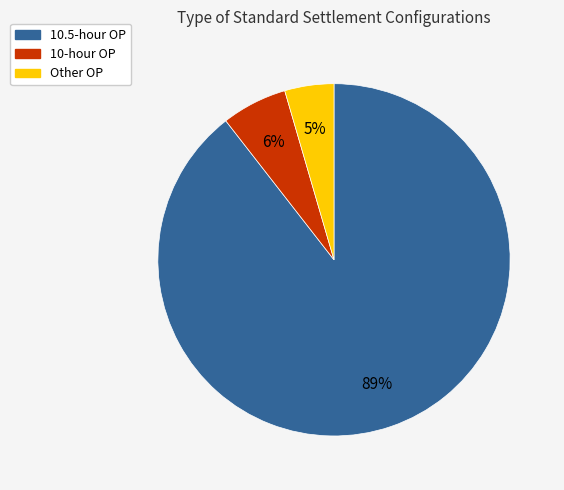

True or false: 10.5-hour OP accounts for 89% of the total.

True